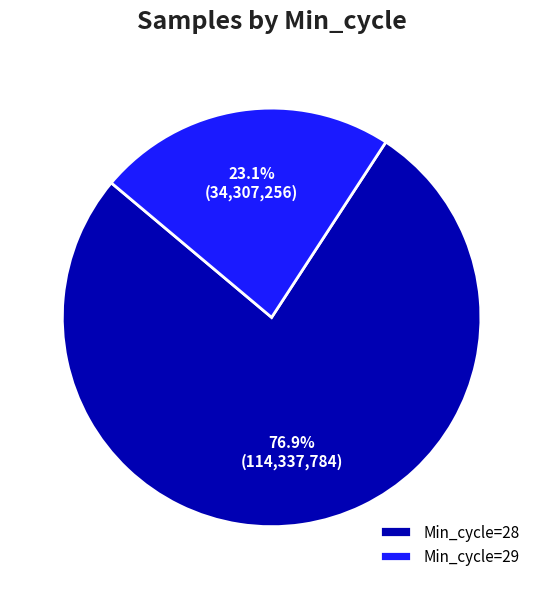

Rank the categories by value from highest to lowest.

Min_cycle=28, Min_cycle=29